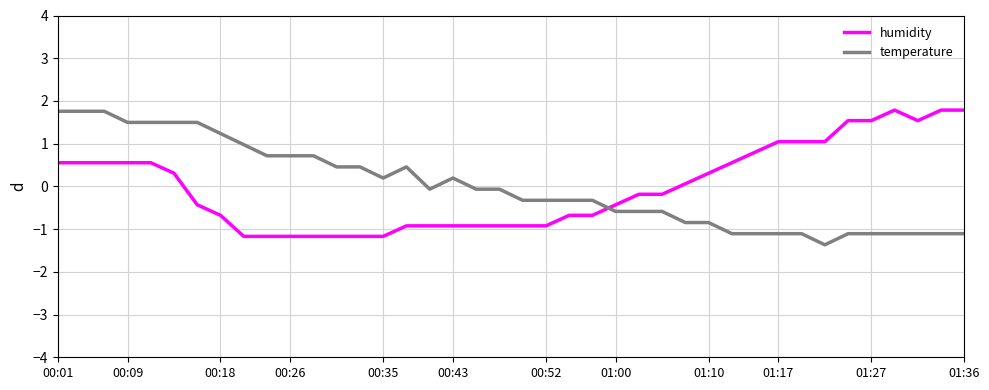

What is the highest value of the temperature series?

1.8